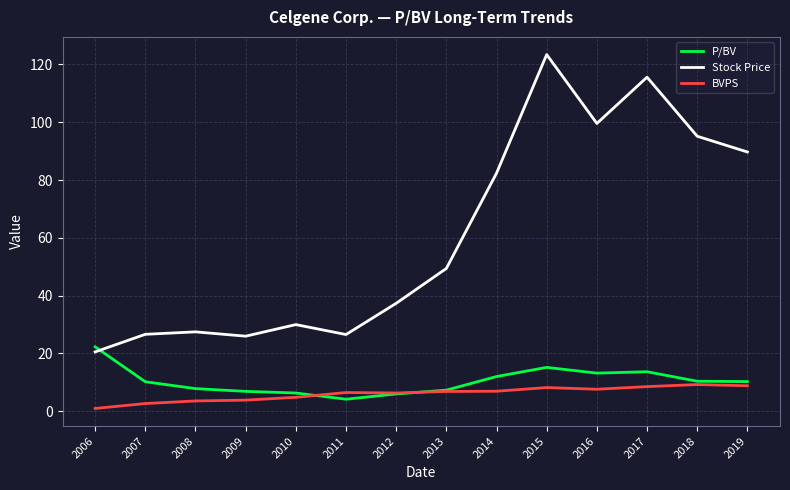

What is the average value of the P/BV series?

10.4